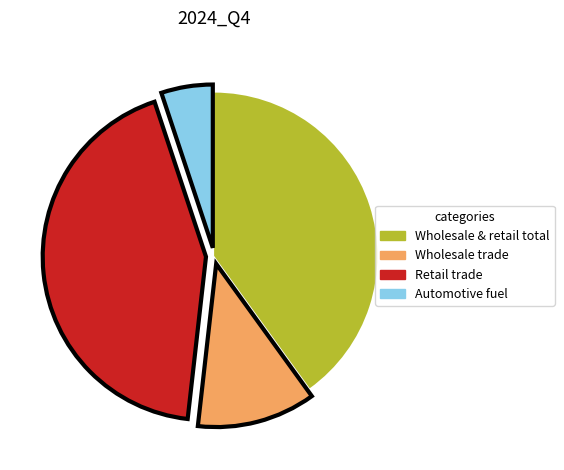

Is the sum of Automotive fuel and Retail trade greater than half?

No